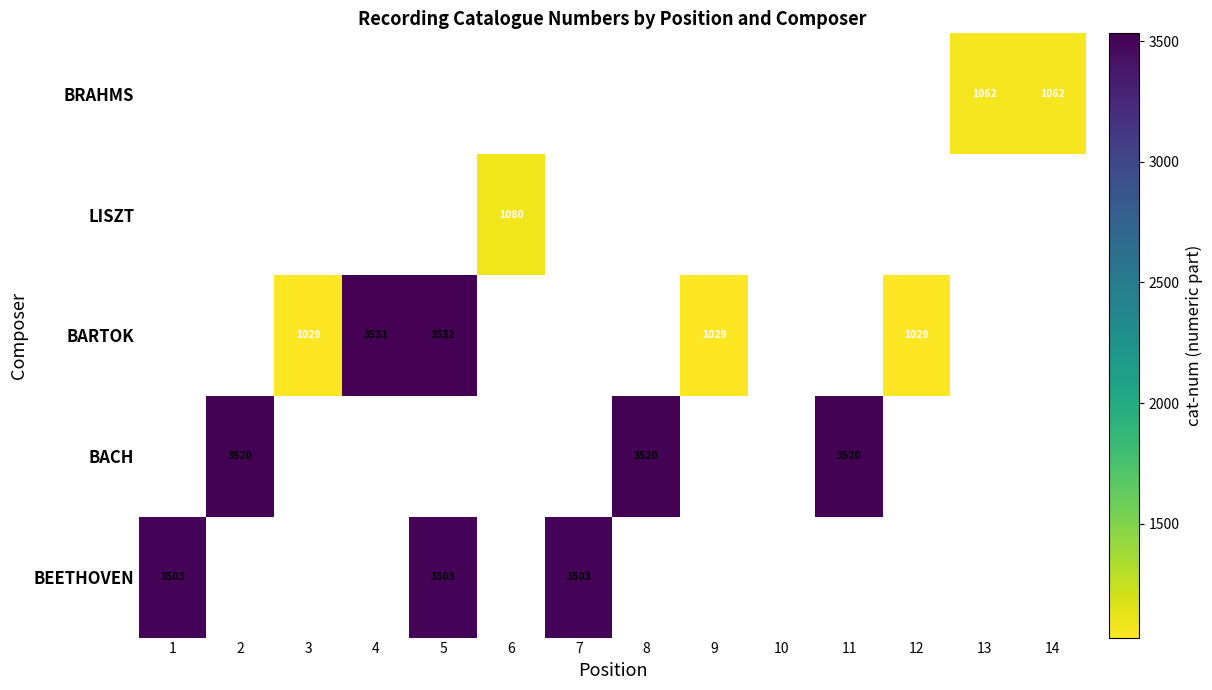

What is the difference between the BARTOK values at 5 and 12?

2503